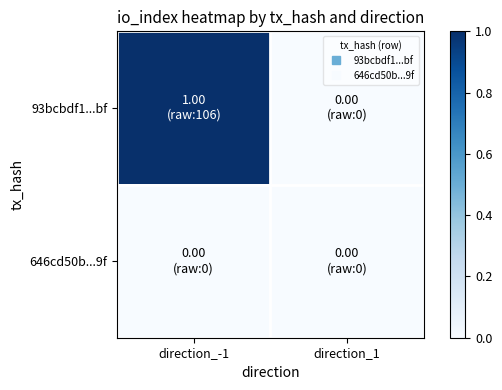

Reading left to right, transcribe all the data shown in this chart.

93bcbdf1...bf: direction_-1=1	direction_1=0
646cd50b...9f: direction_-1=0	direction_1=0